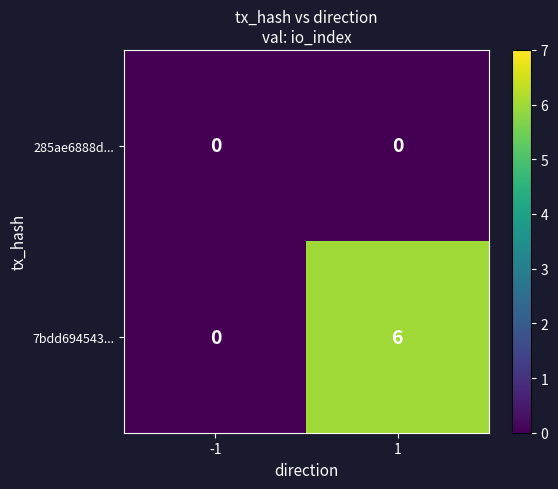

What is the total value across all series at 1?

6